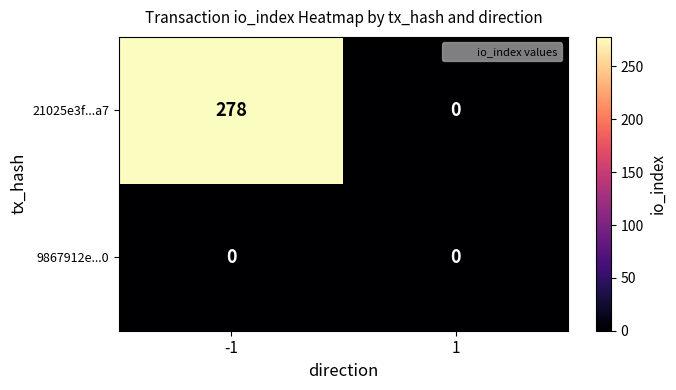

Reading left to right, what are all the values shown in this chart?

21025e3f...a7: 278	0
9867912e...0: 0	0